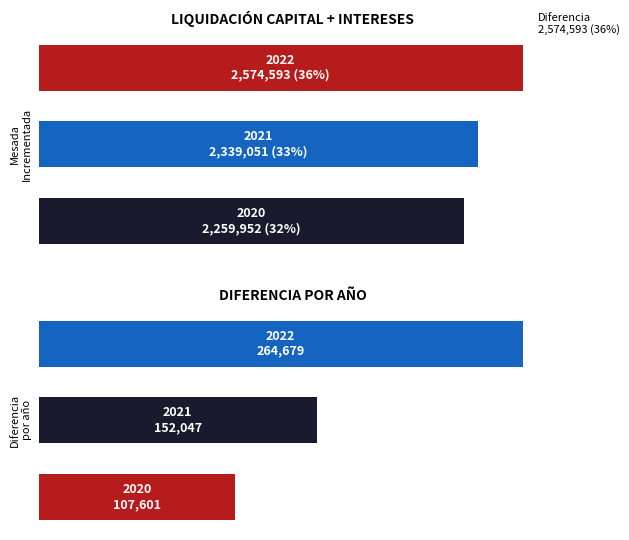

What is the value of the DIFERENCIA bar at the 1st from the left?

107601